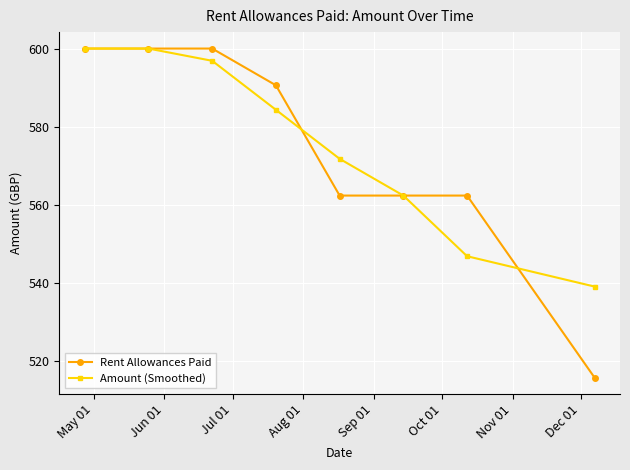

What is the maximum value shown in the chart?

600.0